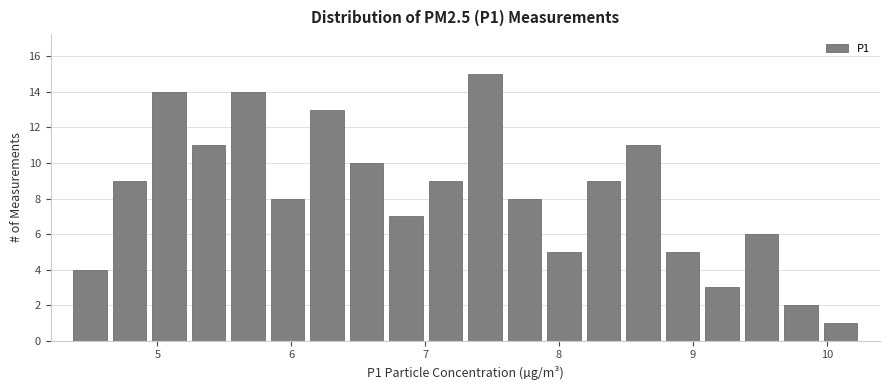

Read against the x-axis, roughly where is the centre of the tallest bar?

7.4